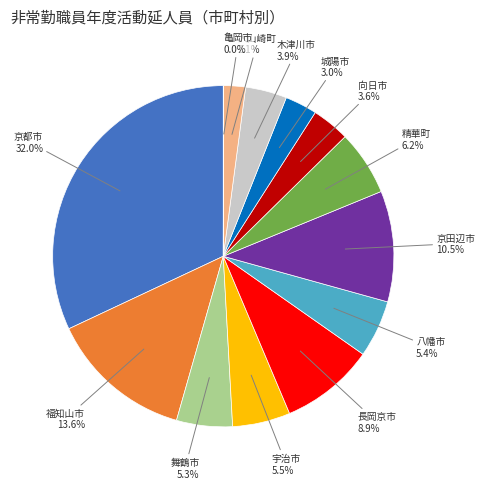

To the nearest percent, what is the average slice percentage?

8%